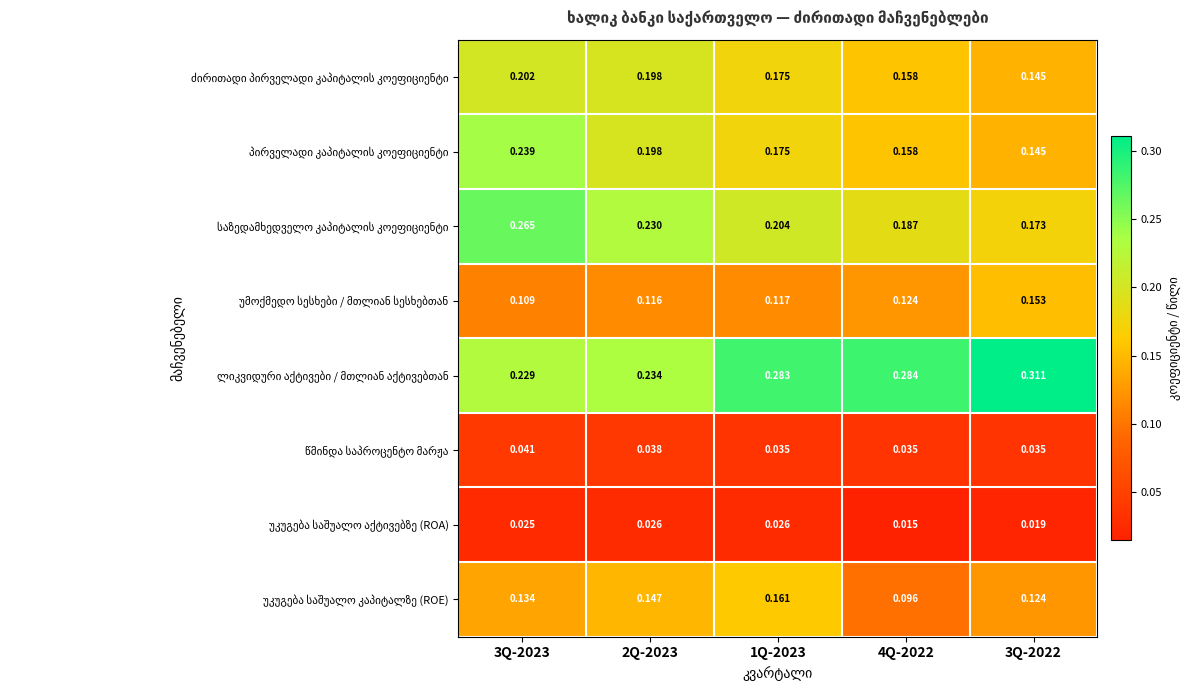

Count the number of data series in this chart.

8